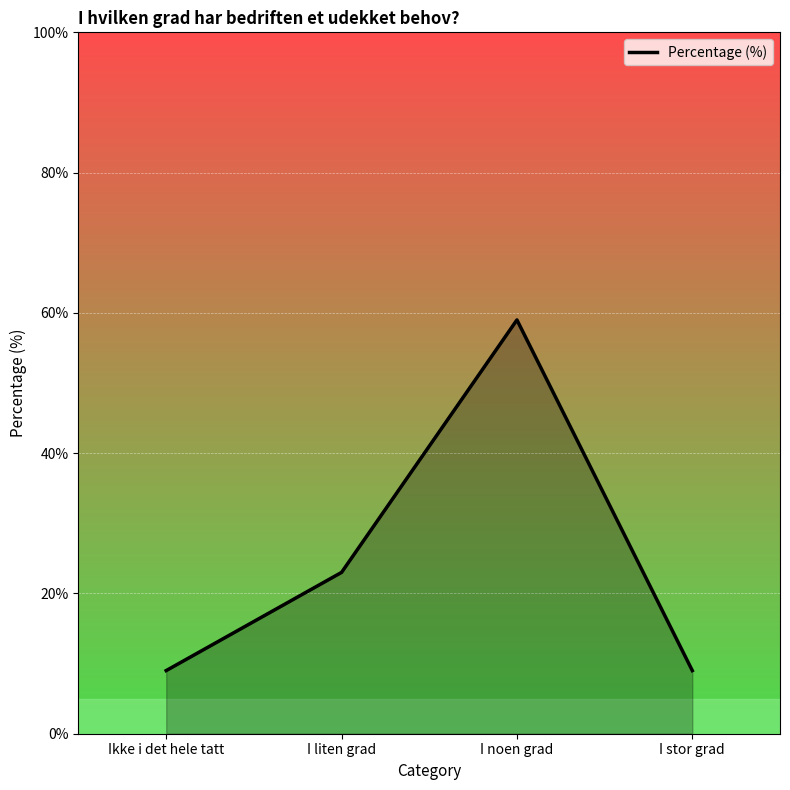

What position from the left is I liten grad?

2